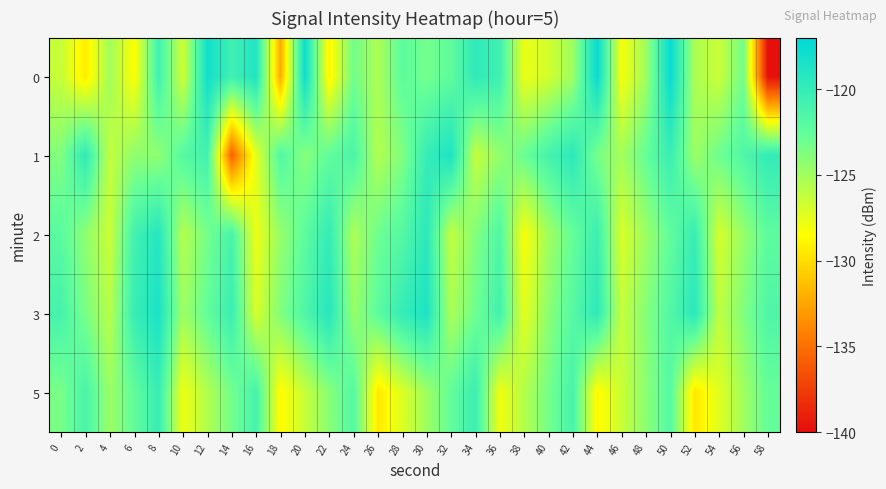

At how many categories does at least one series exceed -126?

30